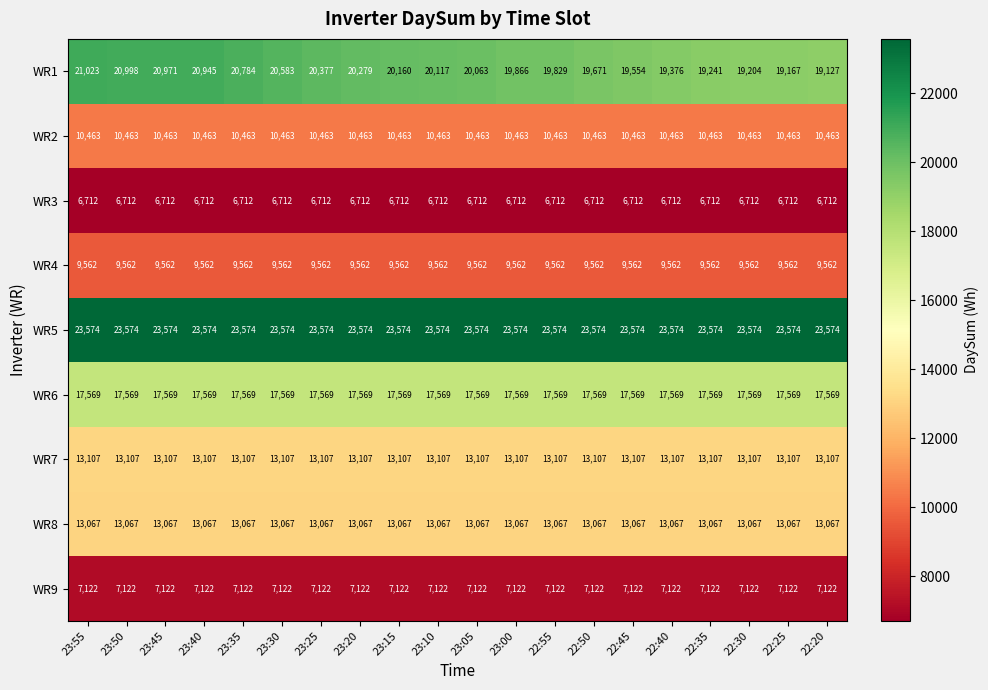

Which series has the largest total across all categories?

WR5